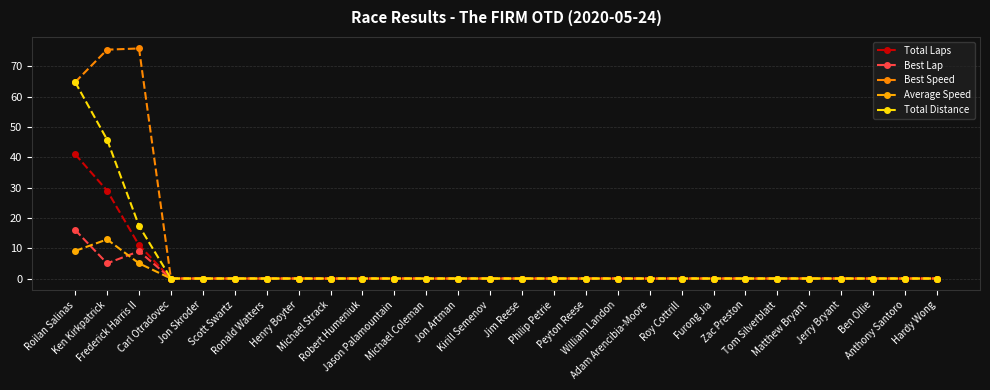

Reading left to right, what are all the values shown in this chart?

Total Laps: 41.0	29.0	11.0	0.0	0.0	0.0	0.0	0.0	0.0	0.0	0.0	0.0	0.0	0.0	0.0	0.0	0.0	0.0	0.0	0.0	0.0	0.0	0.0	0.0	0.0	0.0	0.0	0.0
Best Lap: 16.0	5.0	9.0	0.0	0.0	0.0	0.0	0.0	0.0	0.0	0.0	0.0	0.0	0.0	0.0	0.0	0.0	0.0	0.0	0.0	0.0	0.0	0.0	0.0	0.0	0.0	0.0	0.0
Best Speed: 64.8	75.5	75.9	0.0	0.0	0.0	0.0	0.0	0.0	0.0	0.0	0.0	0.0	0.0	0.0	0.0	0.0	0.0	0.0	0.0	0.0	0.0	0.0	0.0	0.0	0.0	0.0	0.0
Average Speed: 9.1	12.9	5.0	0.0	0.0	0.0	0.0	0.0	0.0	0.0	0.0	0.0	0.0	0.0	0.0	0.0	0.0	0.0	0.0	0.0	0.0	0.0	0.0	0.0	0.0	0.0	0.0	0.0
Total Distance: 64.8	45.8	17.4	0.0	0.0	0.0	0.0	0.0	0.0	0.0	0.0	0.0	0.0	0.0	0.0	0.0	0.0	0.0	0.0	0.0	0.0	0.0	0.0	0.0	0.0	0.0	0.0	0.0